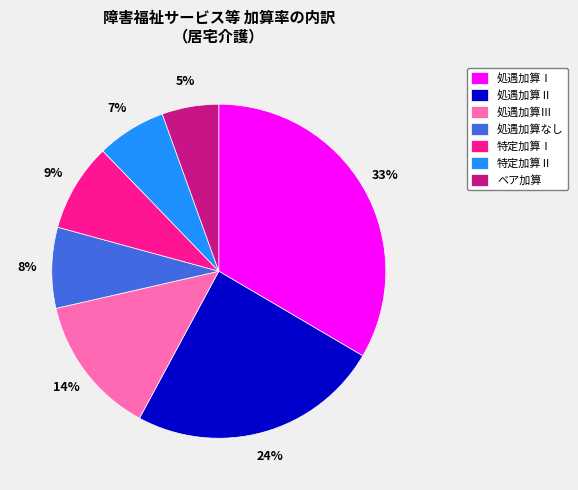

Which has a higher value, 処遇加算なし or ベア加算?

処遇加算なし